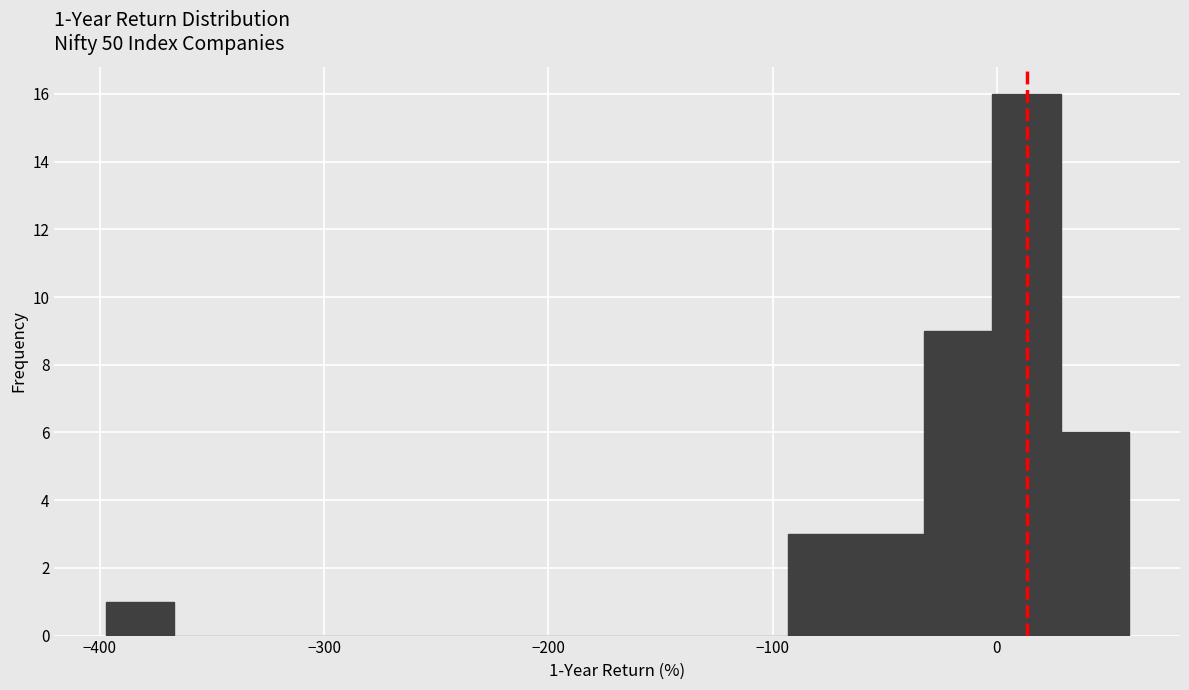

Around what value on the x-axis is the tallest bar? Give the approximate position of its centre, as read against the axis.

10